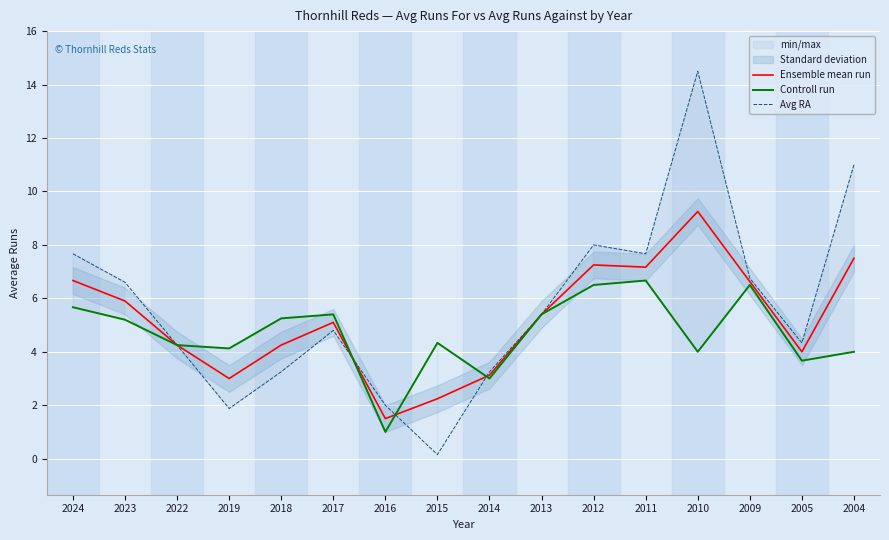

Which series has the widest spread of values?

Avg RA